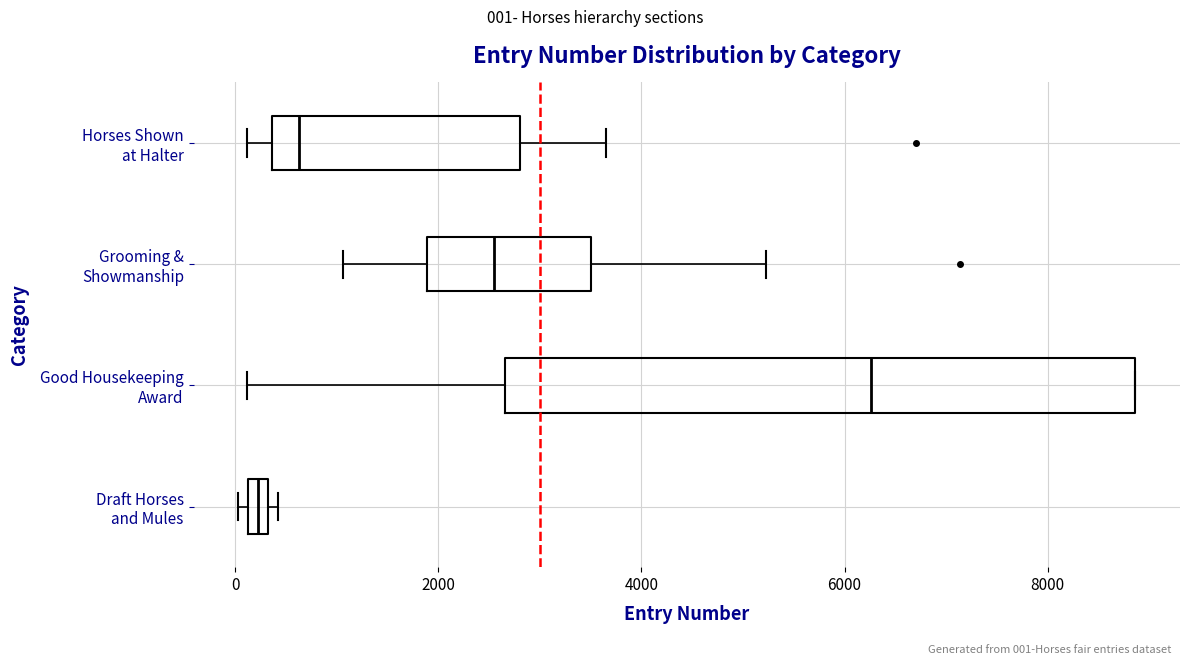

Which box's median line is the furthest to the right?

Good Housekeeping Award